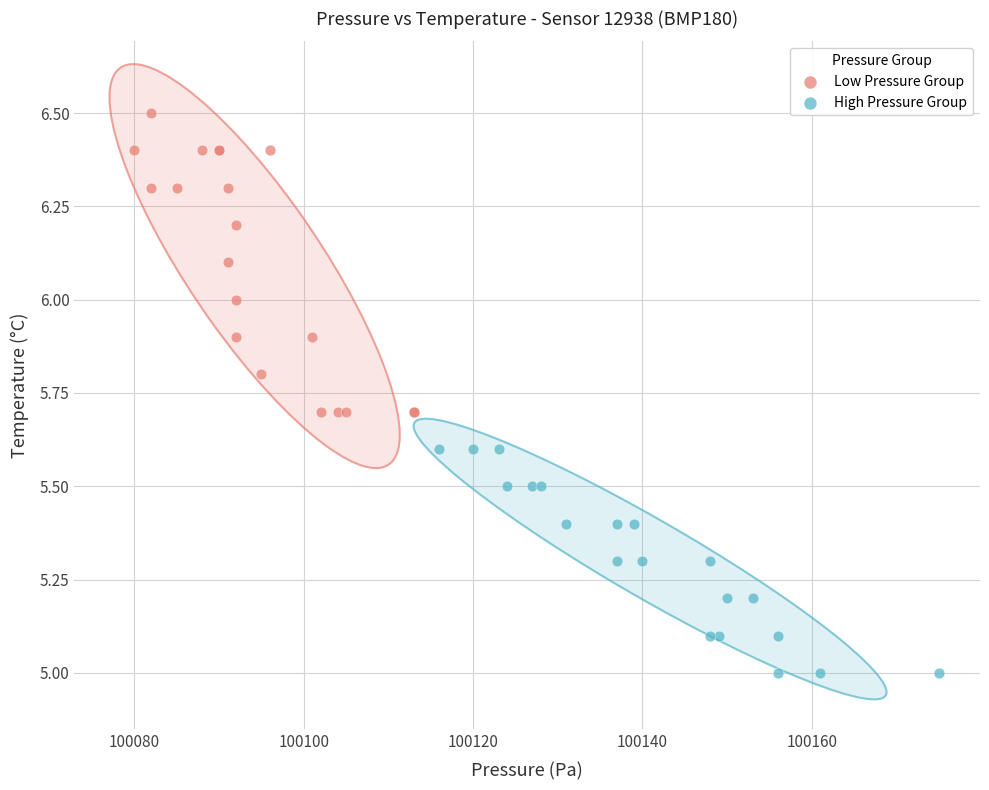

Which series has the widest spread of Y values?

Low Pressure Group